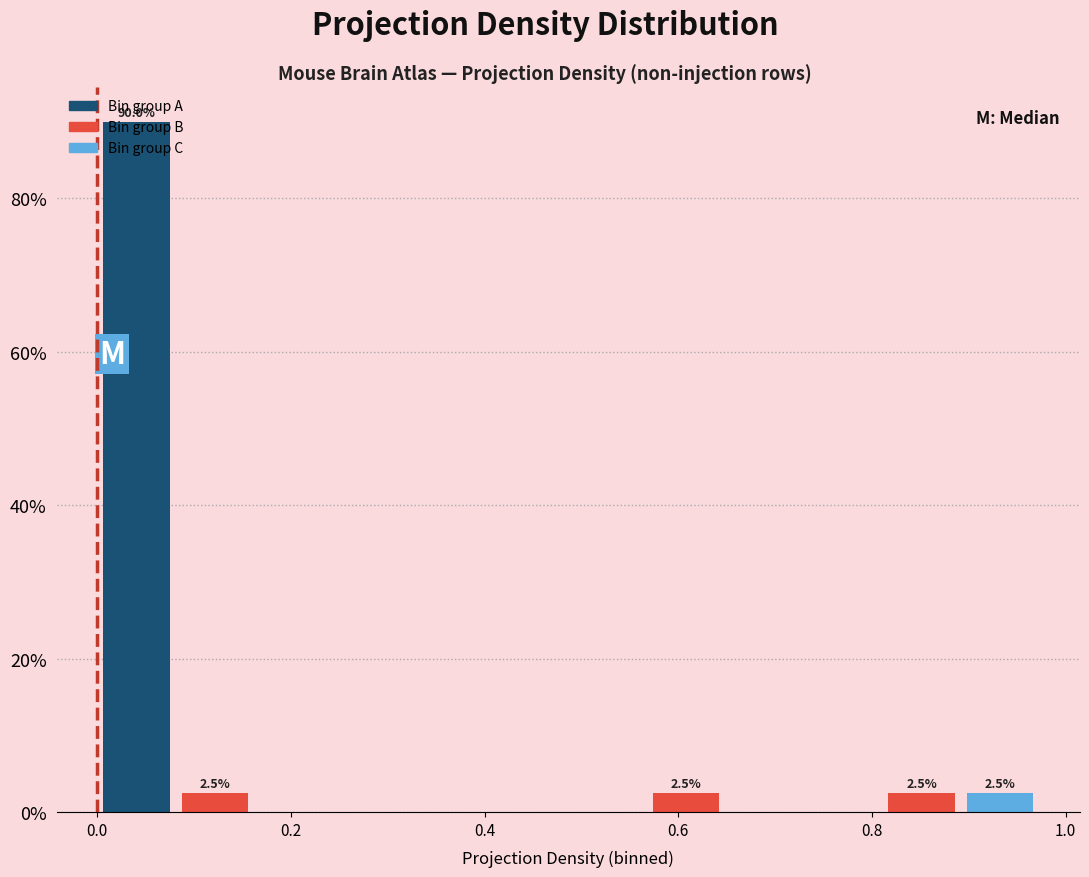

Over which range of the x-axis is the bar tallest?

0.00 to 0.08